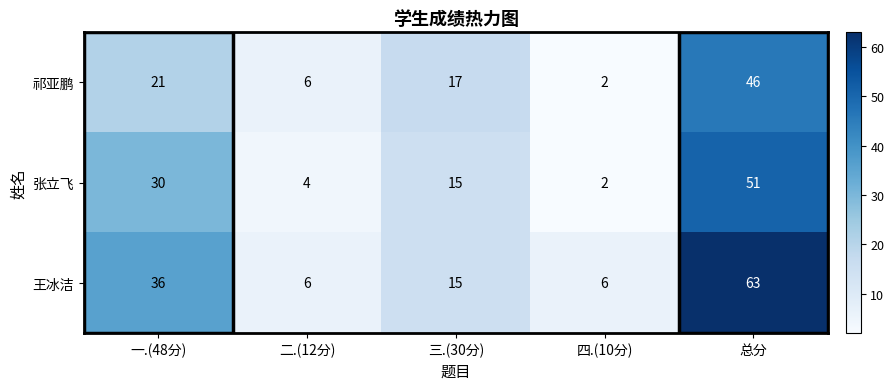

Rank the series by their maximum value, from highest to lowest.

王冰洁, 张立飞, 祁亚鹏